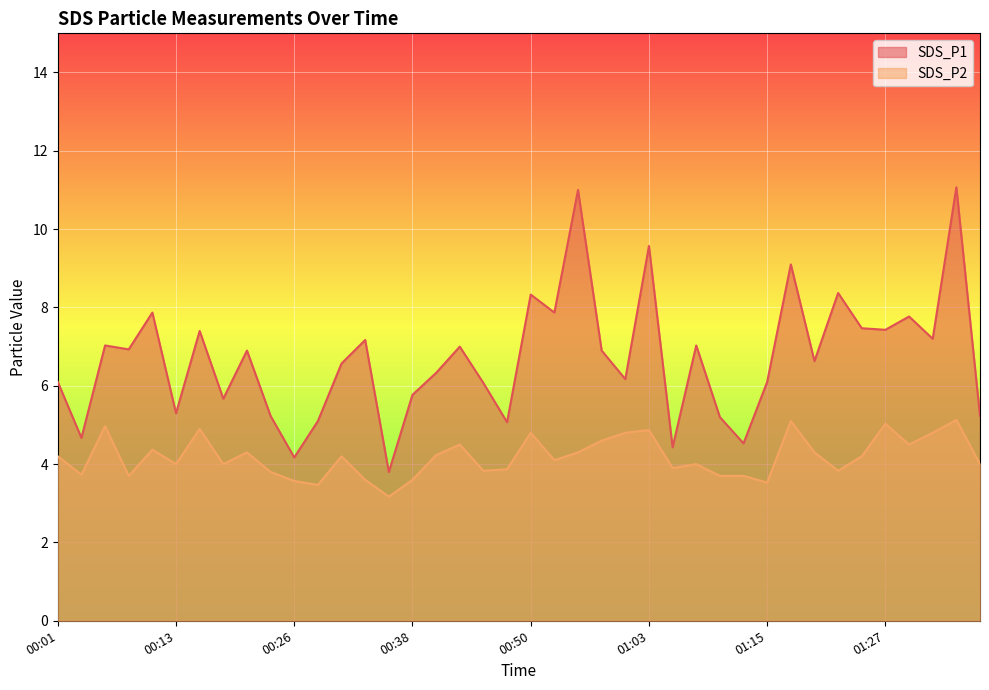

Reading right to left, list all the values displayed in this chart.

SDS_P1: 5.2	11.1	7.2	7.8	7.4	7.5	8.4	6.6	9.1	6.1	4.5	5.2	7.0	4.4	9.6	6.2	6.9	11.0	7.9	8.3	5.1	6.1	7.0	6.3	5.8	3.8	7.2	6.6	5.1	4.2	5.2	6.9	5.7	7.4	5.3	7.9	6.9	7.0	4.7	6.1
SDS_P2: 4.0	5.1	4.8	4.5	5.0	4.2	3.8	4.3	5.1	3.5	3.7	3.7	4.0	3.9	4.9	4.8	4.6	4.3	4.1	4.8	3.9	3.8	4.5	4.2	3.6	3.2	3.6	4.2	3.5	3.6	3.8	4.3	4.0	4.9	4.0	4.4	3.7	5.0	3.7	4.2